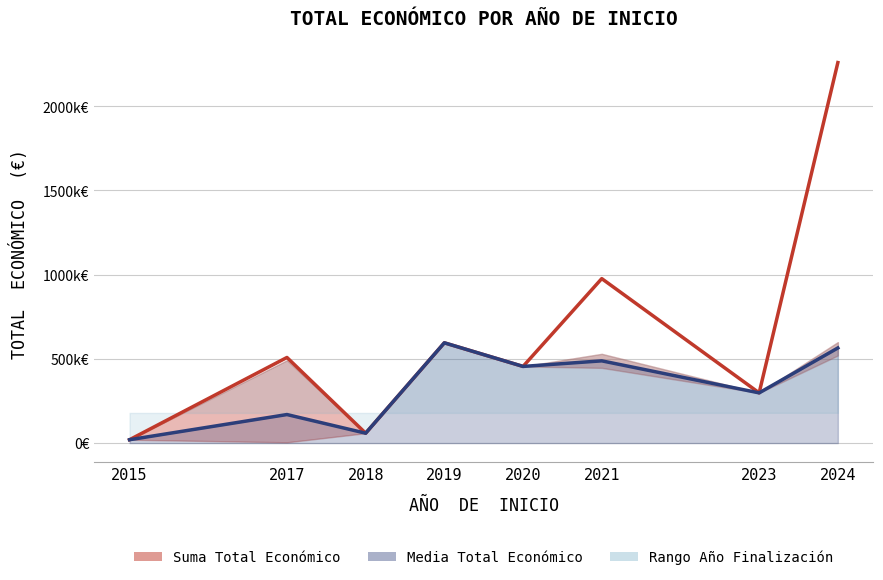

Which category has the highest value in the Total económico (media) series?

2019